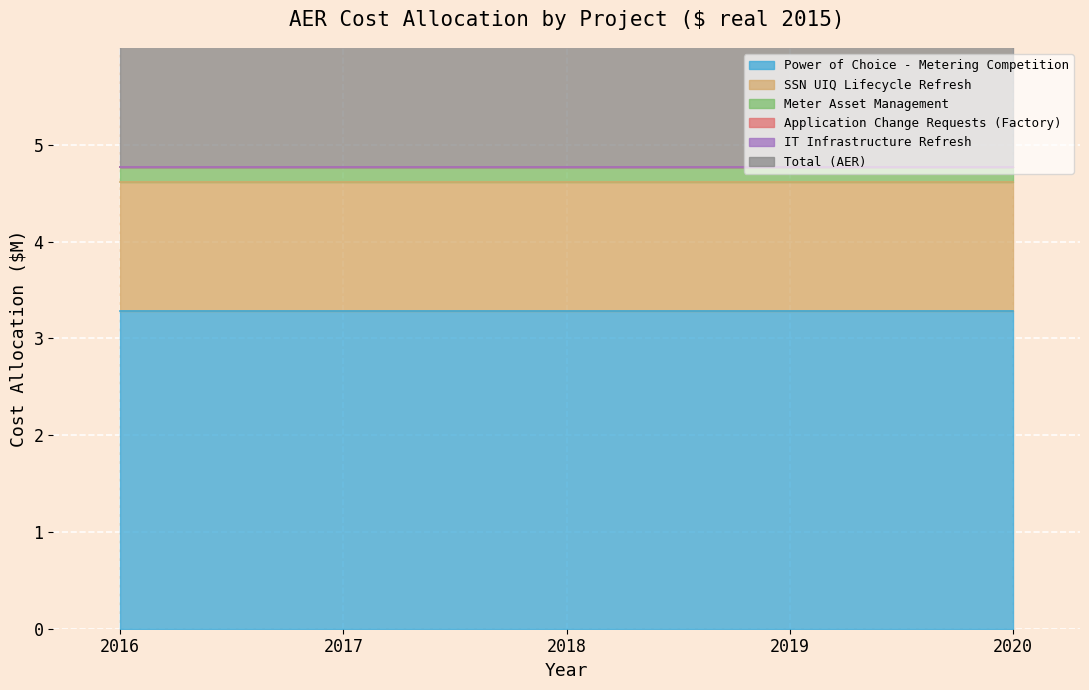

Which series has the largest range (max minus min)?

Power of Choice - Metering Competition